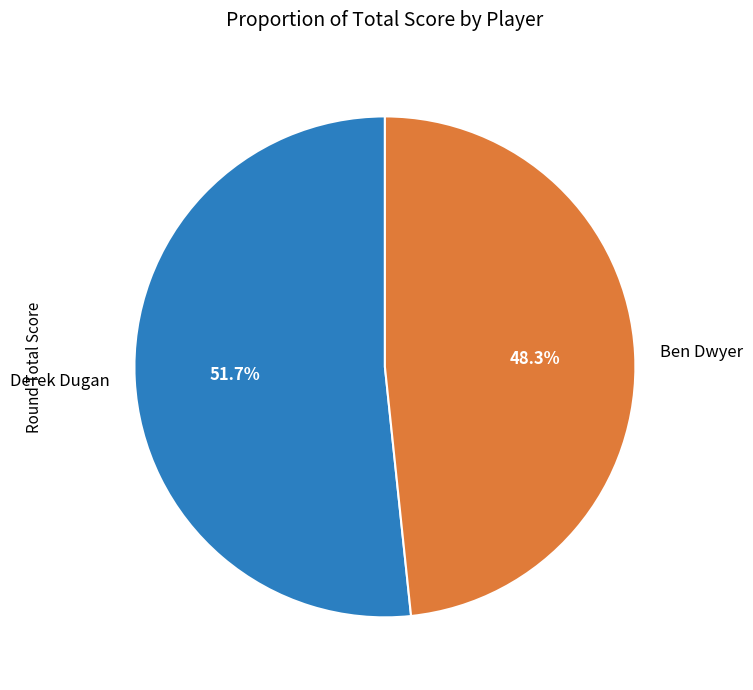

Which category accounts for the majority?

Derek Dugan